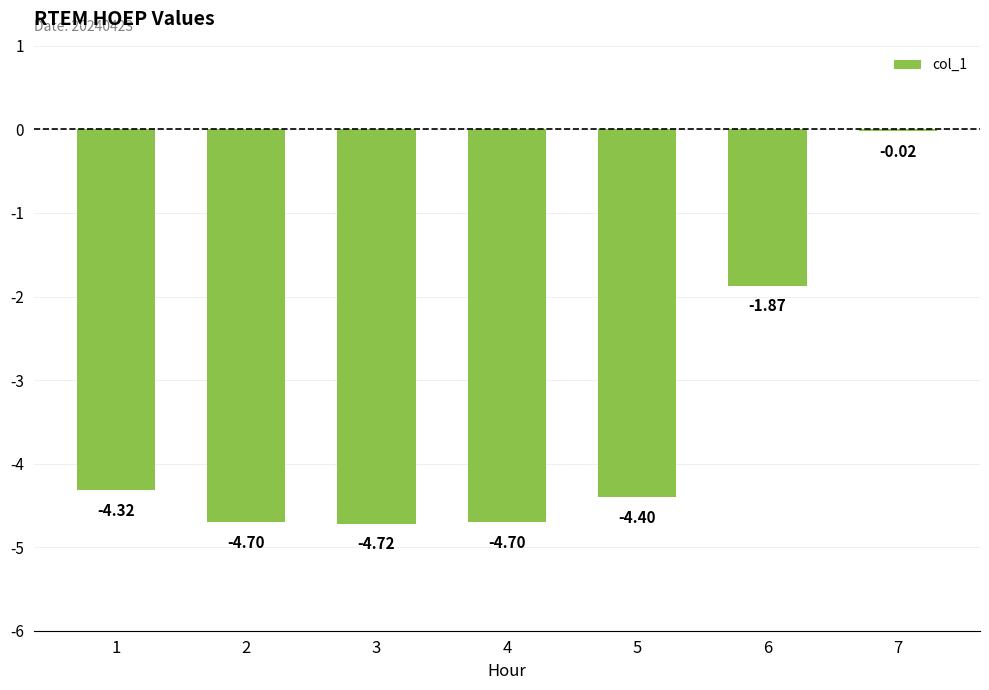

What is the average value?

-3.5